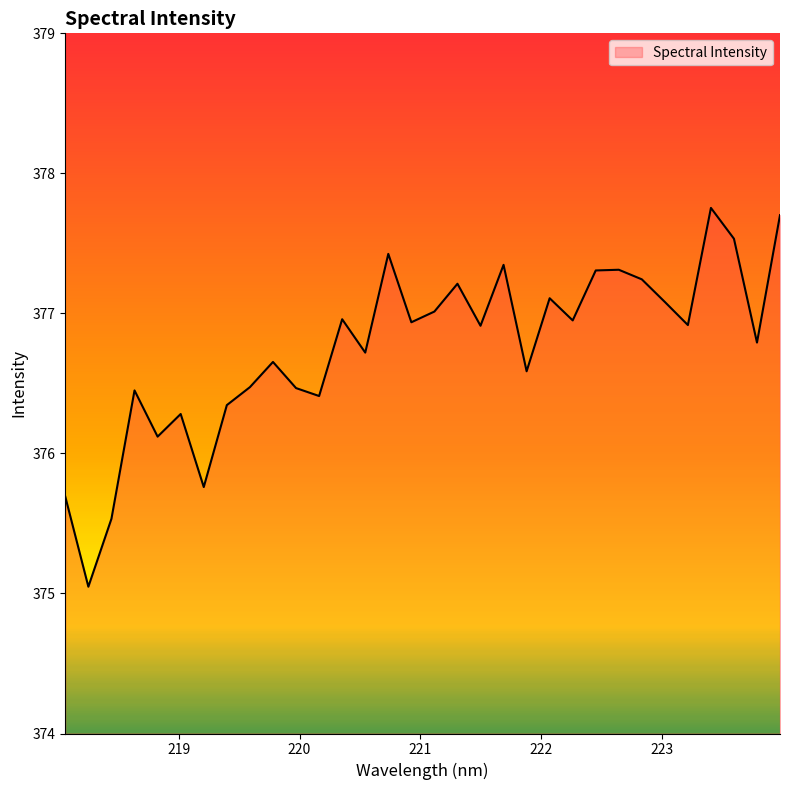

How many lines are shown in the chart?

1